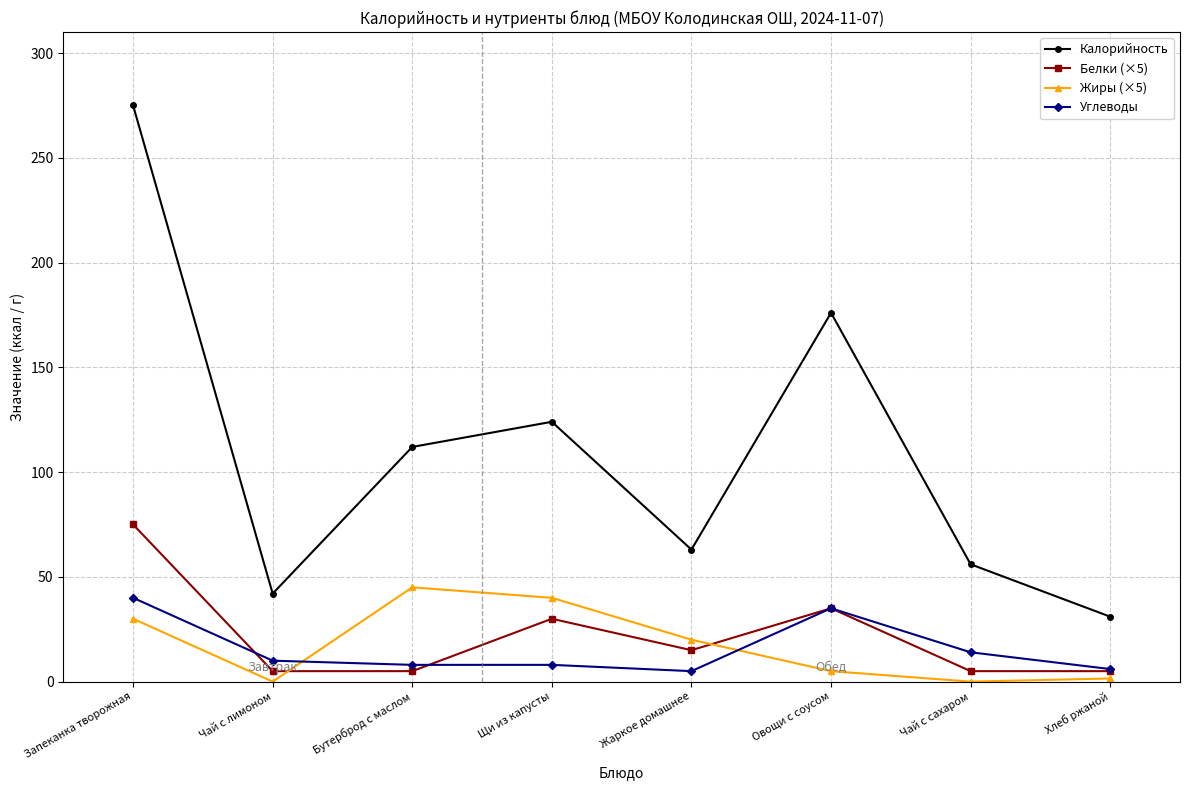

How many lines are shown in the chart?

4